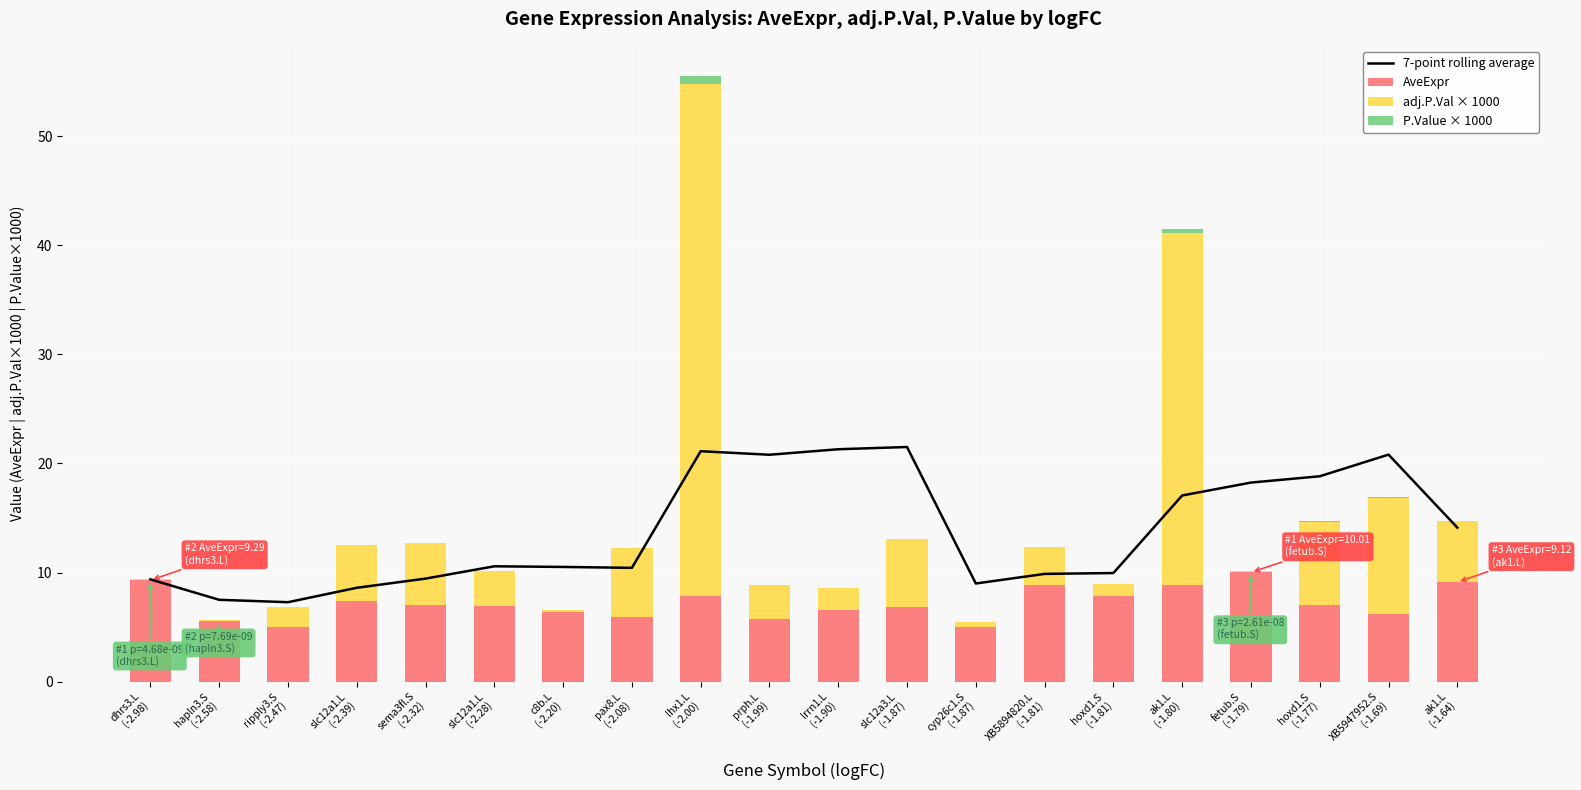

Reading left to right, list all the values displayed in this chart.

7-point rolling average: 9.4	7.5	7.3	8.6	9.4	10.6	10.5	10.4	21.1	20.8	21.3	21.5	9.0	9.9	10.0	17.1	18.2	18.8	20.8	14.1
AveExpr: 9.3	5.5	5.0	7.4	7.0	7.0	6.3	5.9	7.9	5.8	6.6	6.8	5.0	8.9	7.8	8.8	10.0	7.0	6.2	9.1
adj.P.Val × 1000: 0.1	0.1	1.8	5.1	5.7	3.2	0.2	6.3	47.0	3.1	2.0	6.2	0.5	3.5	1.1	32.3	0.2	7.6	10.7	5.6
P.Value × 1000: 0.0	0.0	0.0	0.0	0.0	0.0	0.0	0.0	0.7	0.0	0.0	0.0	0.0	0.0	0.0	0.4	0.0	0.0	0.1	0.0